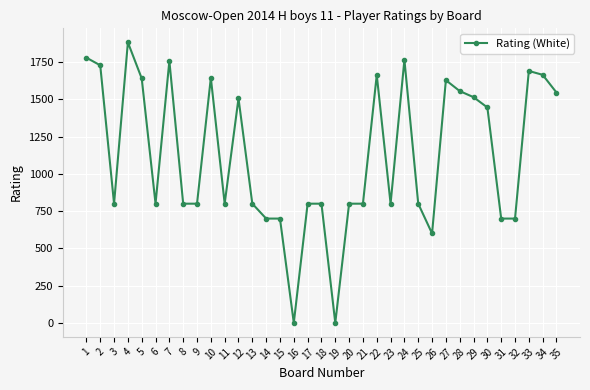

What is the value of the 33rd point from the left?

1691